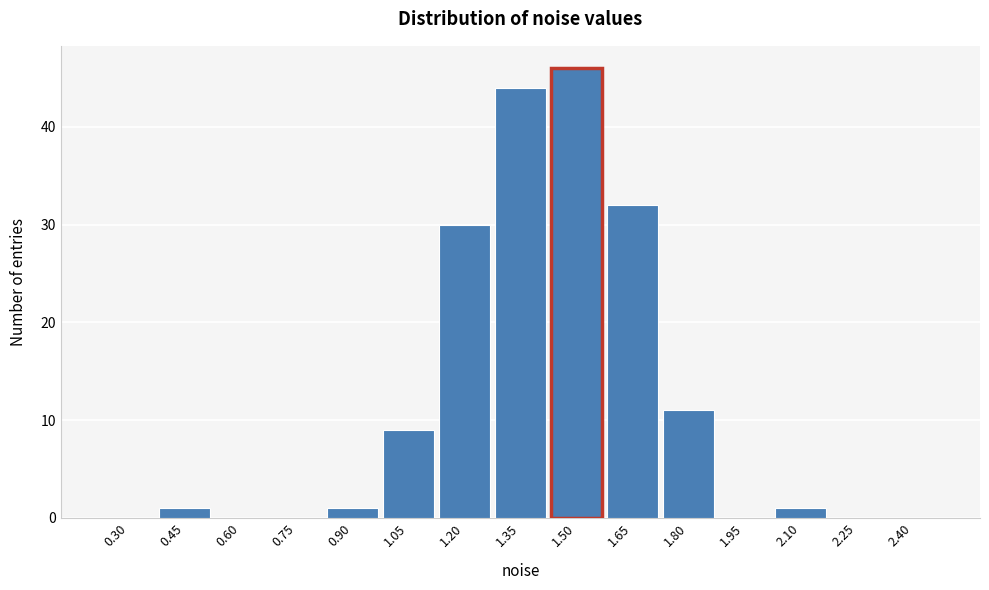

Reading right to left, transcribe all the data shown in this chart.

2.40=0	2.25=0	2.10=1	1.95=0	1.80=11	1.65=32	1.50=46	1.35=44	1.20=30	1.05=9	0.90=1	0.75=0	0.60=0	0.45=1	0.30=0